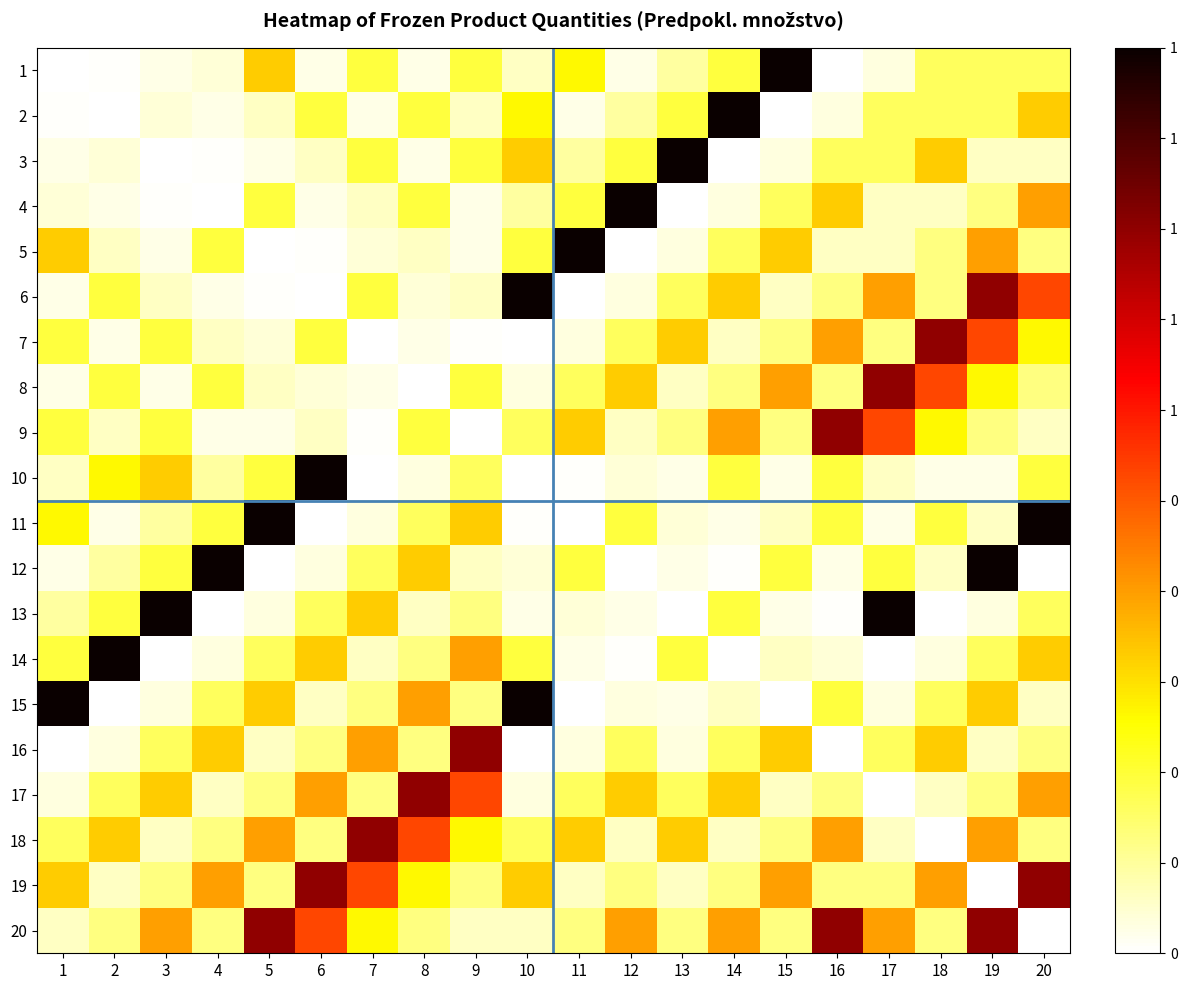

What is the total value across all series at 1?

3.1